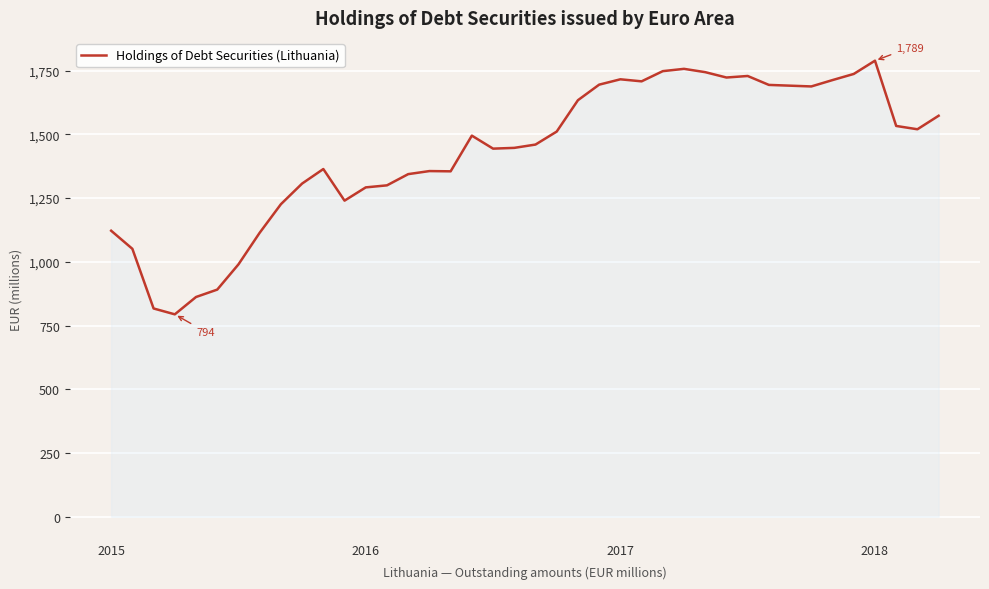

What is the minimum value shown in the chart?

794